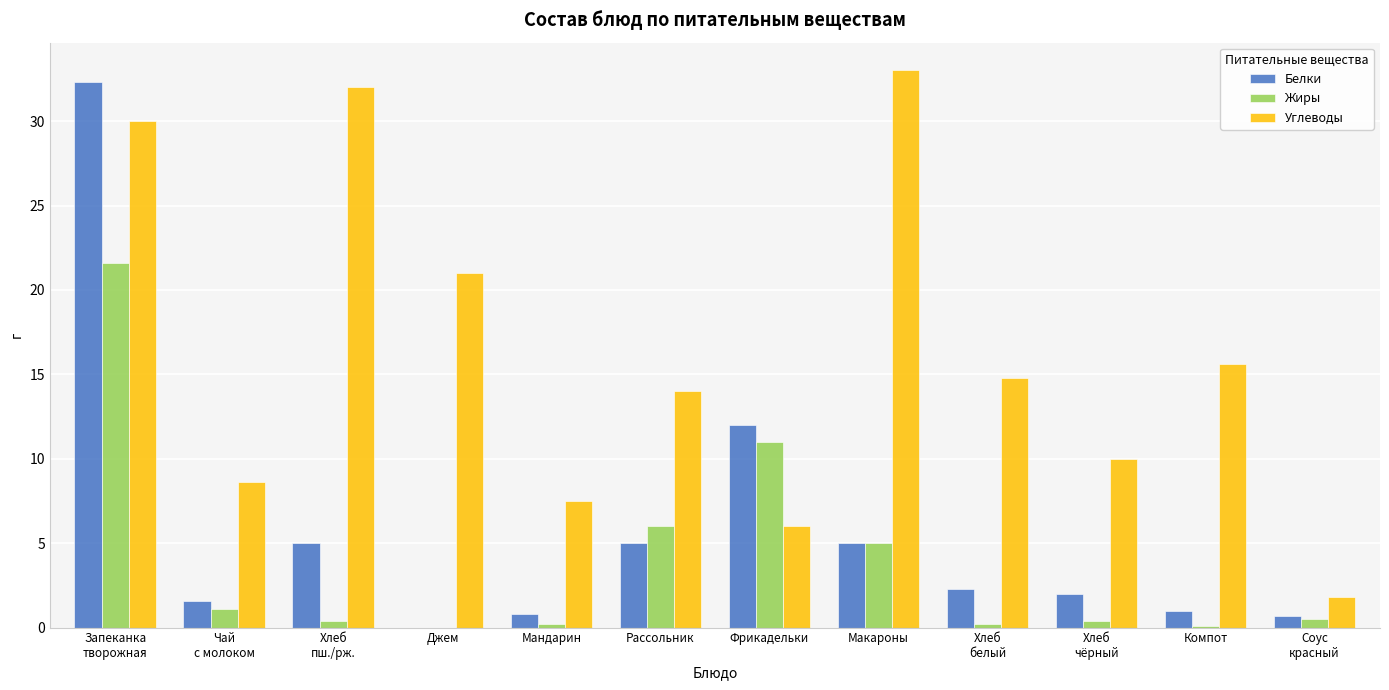

Which label corresponds to the largest value in the chart?

Макароны